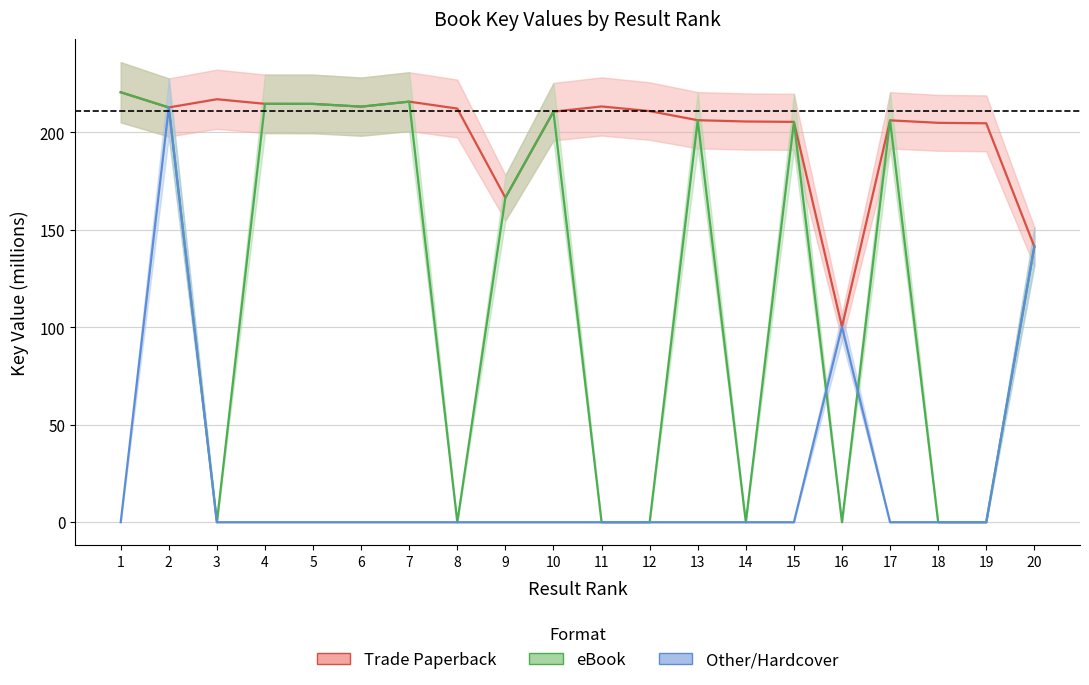

Which label corresponds to the smallest value in the chart?

3